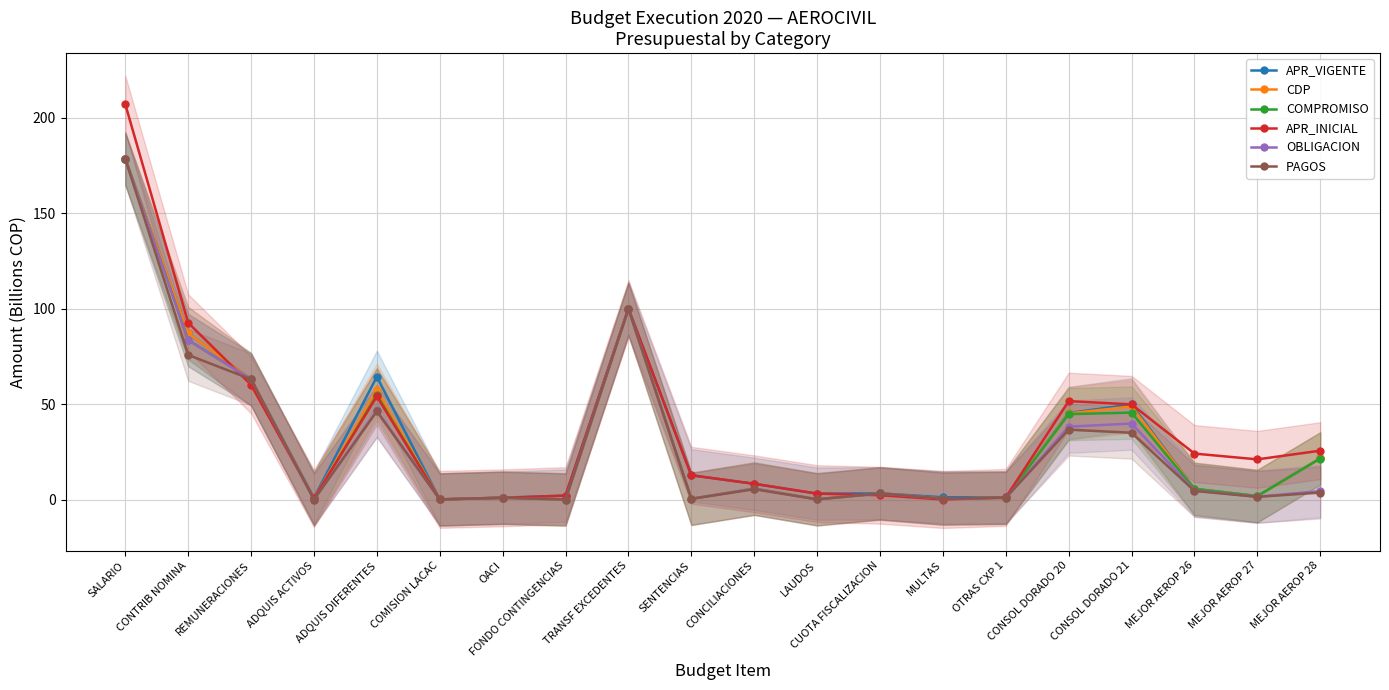

Where is the first local maximum for APR_VIGENTE?

ADQUIS DIFERENTES